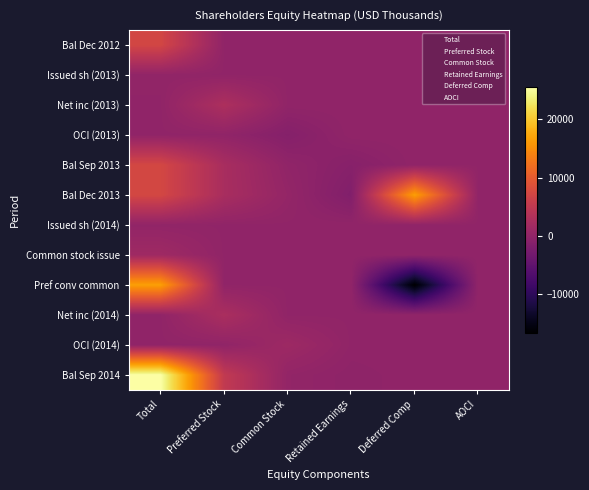

Between Common Stock and Retained Earnings, which series saw the biggest shift?

Balances at Dec. 31, 2013